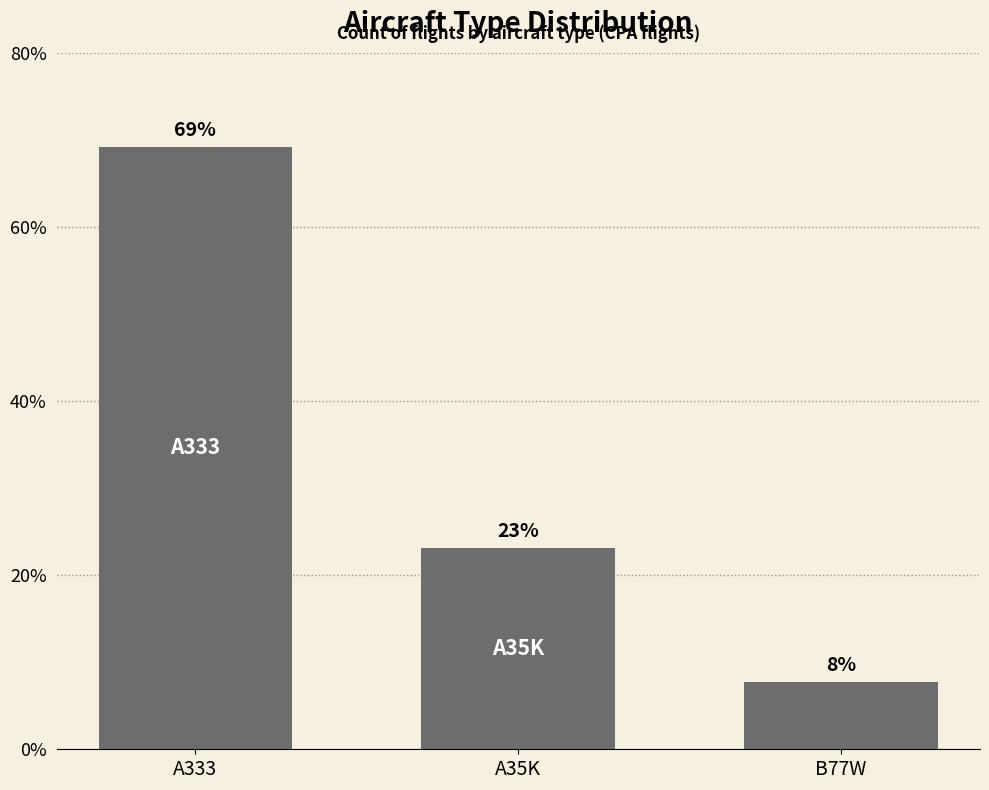

What is the maximum value shown in the chart?

69.2